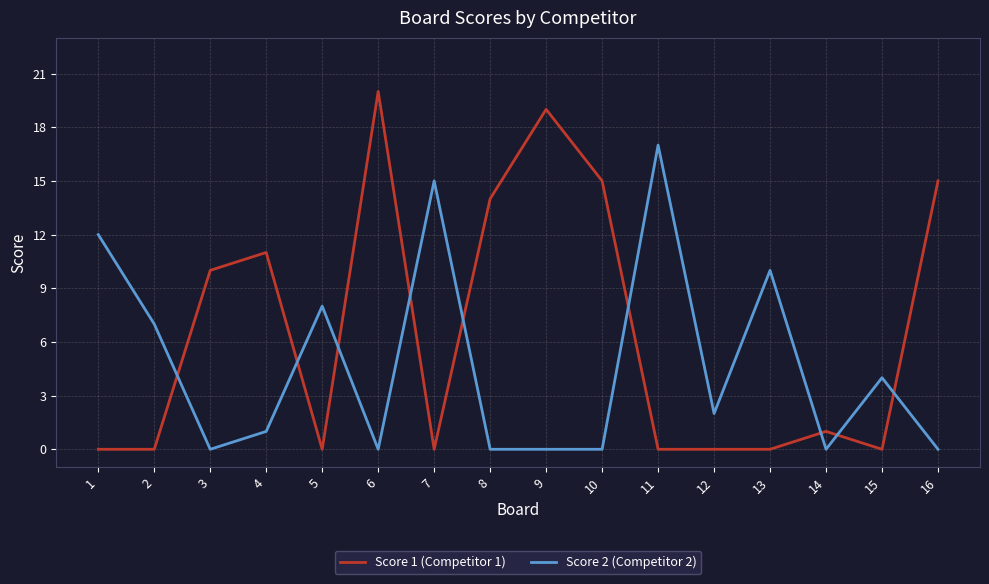

Reading left to right, transcribe all the data shown in this chart.

Score 1 (Competitor 1): 0	0	10	11	0	20	0	14	19	15	0	0	0	1	0	15
Score 2 (Competitor 2): 12	7	0	1	8	0	15	0	0	0	17	2	10	0	4	0